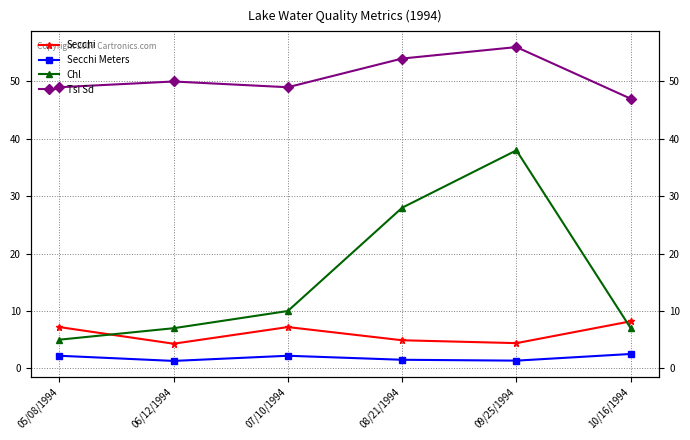

True or false: Secchi Meters and Tsi Sd intersect in this chart.

False